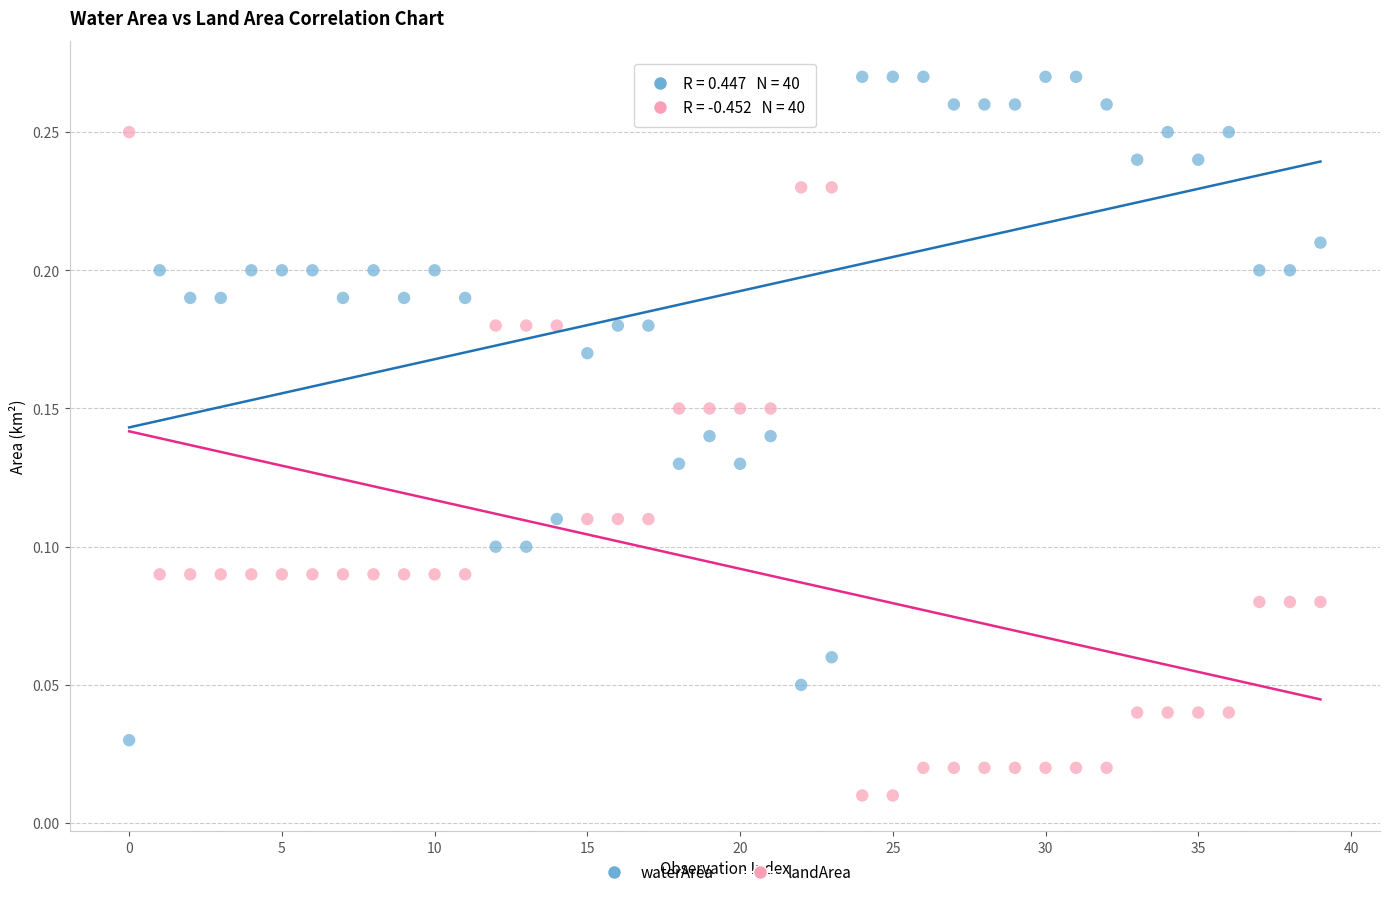

Which series contains the lowest Y value?

landArea